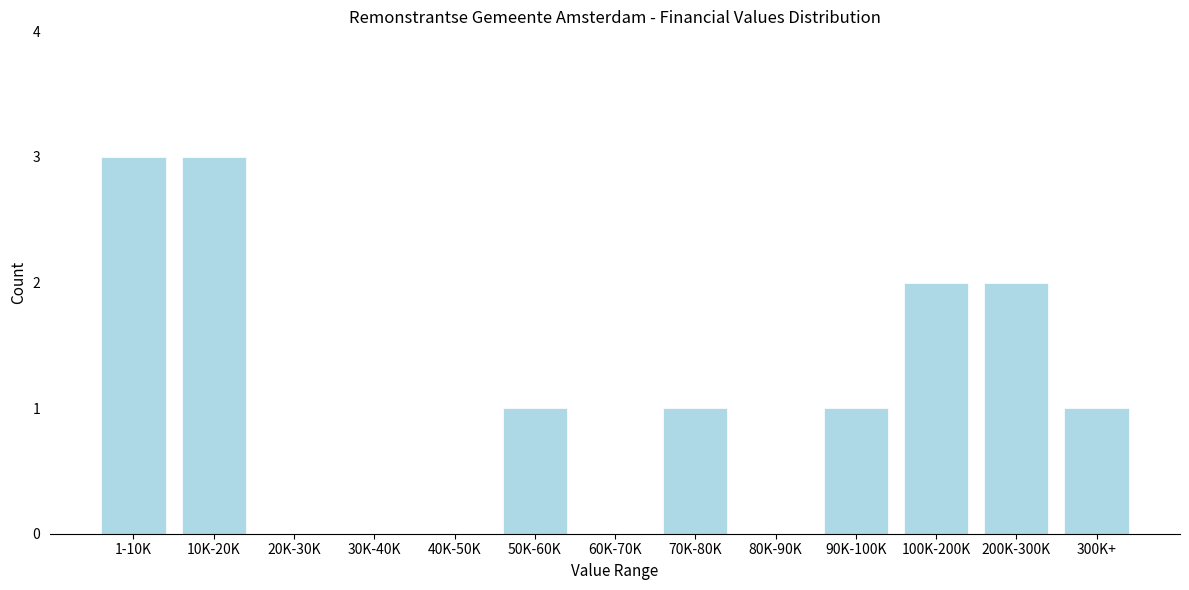

Reading left to right, what are all the values shown in this chart?

1-10K=3	10K-20K=3	20K-30K=0	30K-40K=0	40K-50K=0	50K-60K=1	60K-70K=0	70K-80K=1	80K-90K=0	90K-100K=1	100K-200K=2	200K-300K=2	300K+=1